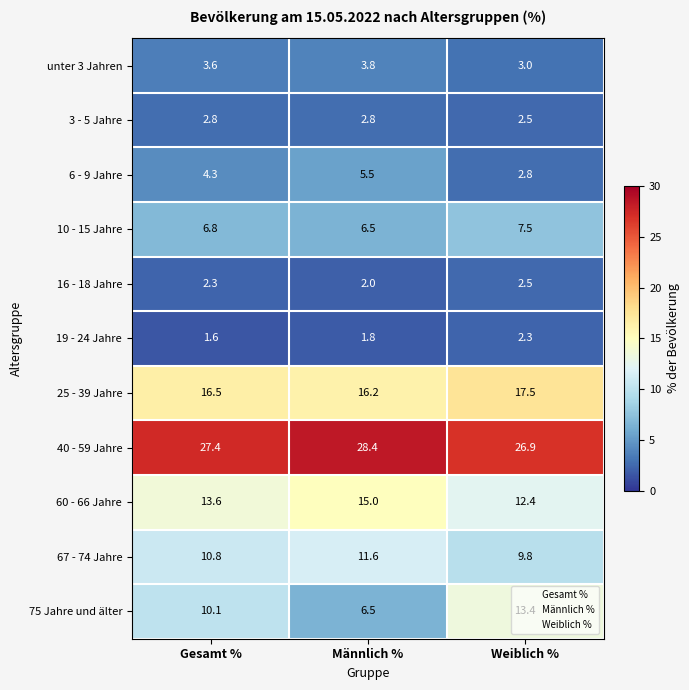

How many data points does each series have?

3